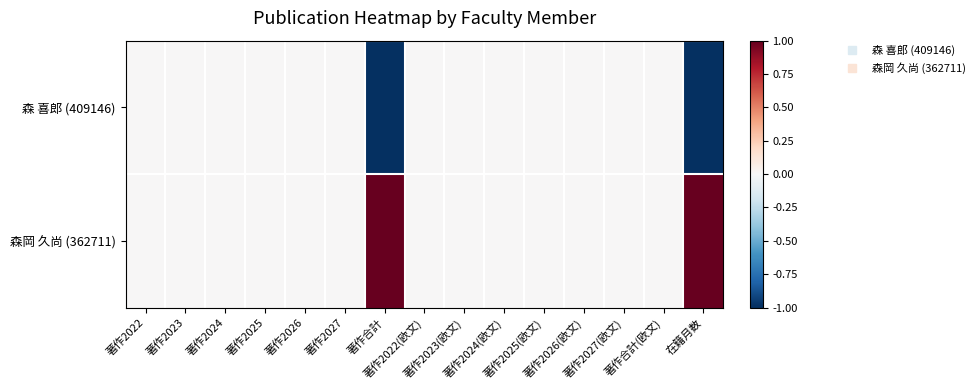

Which has a higher value, 著作2026 or 著作2022?

著作2026